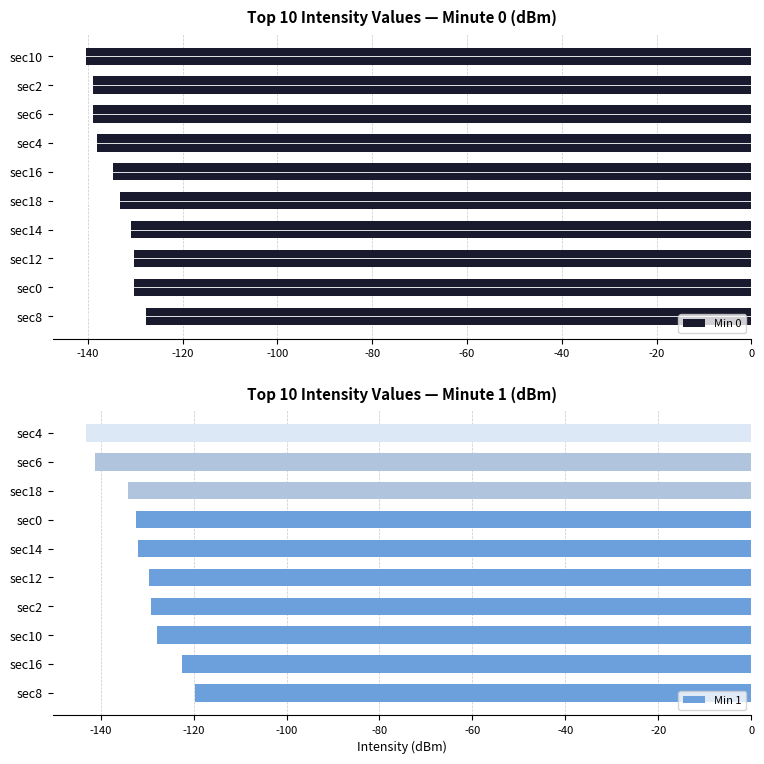

What is the average value of the Min 0 series?

-134.3